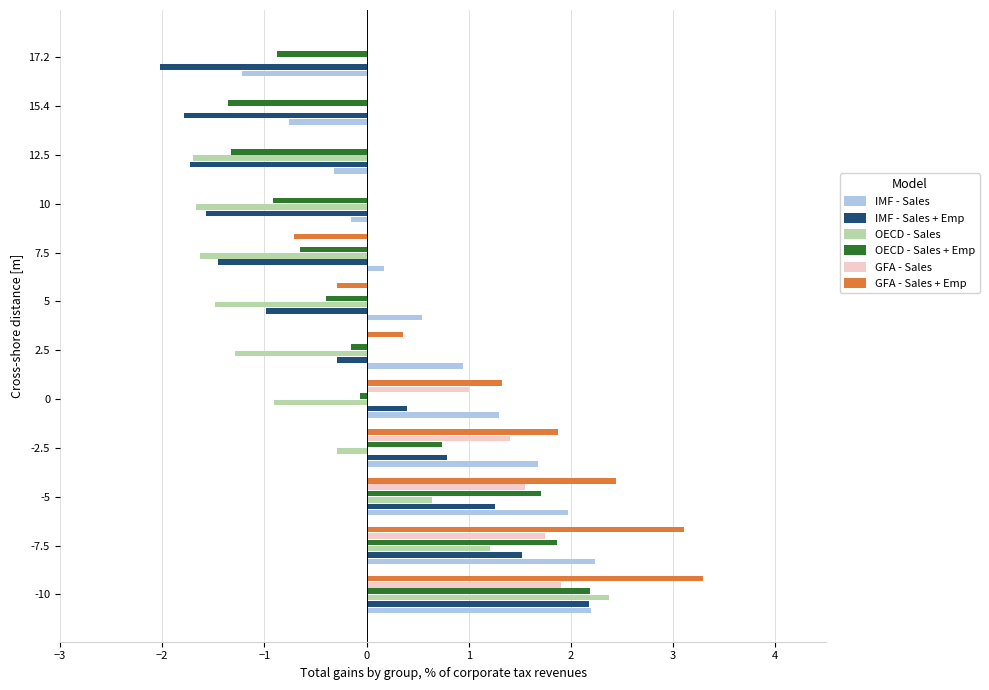

Which series changed the most between 10 and 15.4?

OECD - Sales